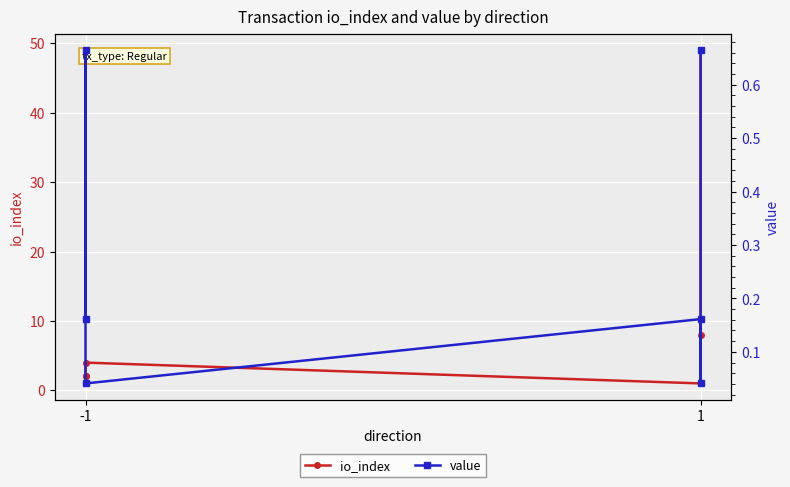

Rank the series by their average value, from lowest to highest.

value, io_index